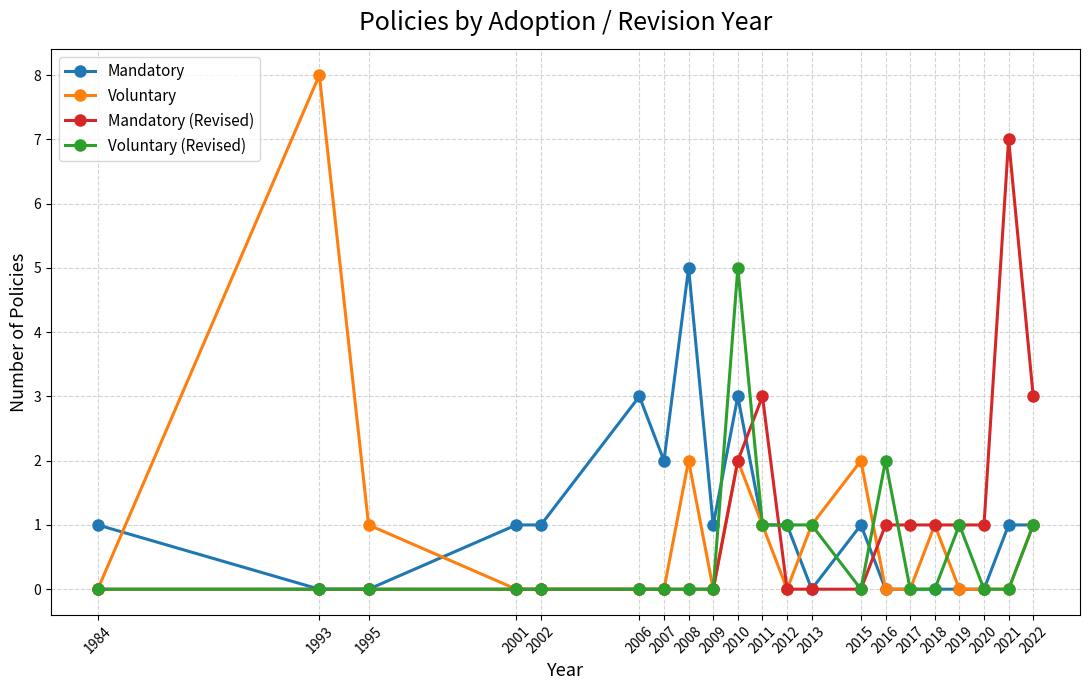

The Voluntary (Revised) series shows 1 at 2022. True or false?

True